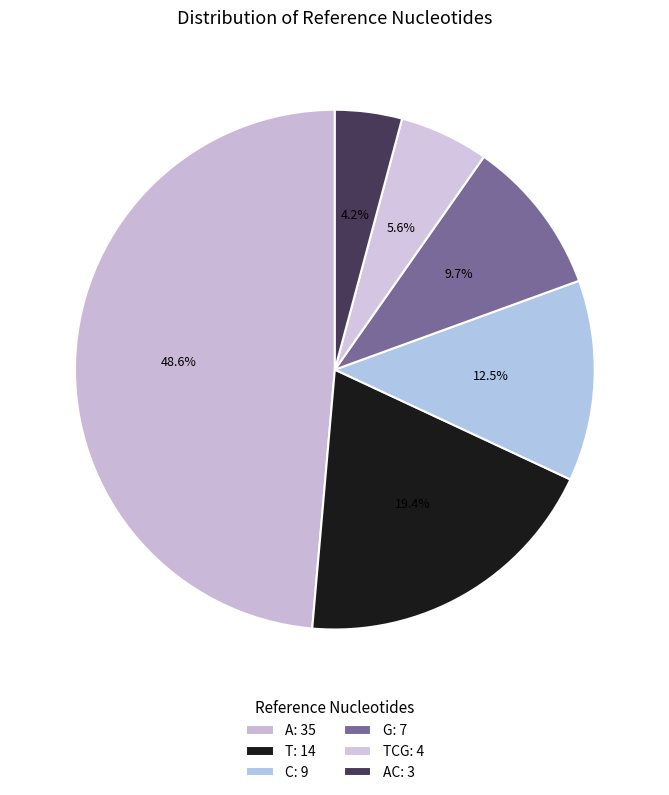

Count the number of slices in the pie.

6